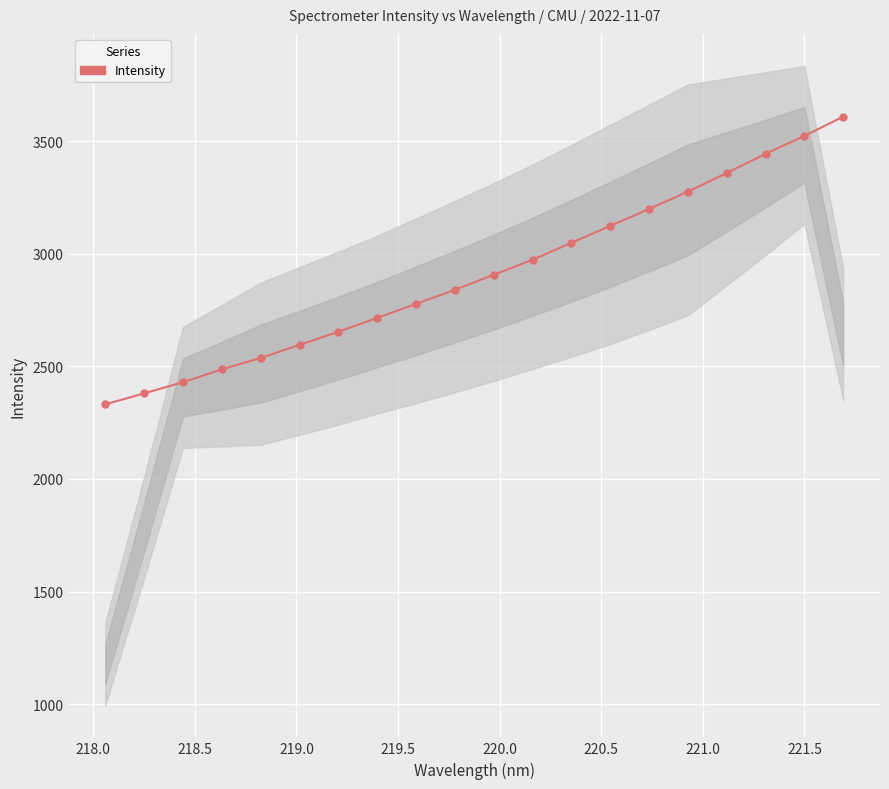

How many lines are shown in the chart?

1